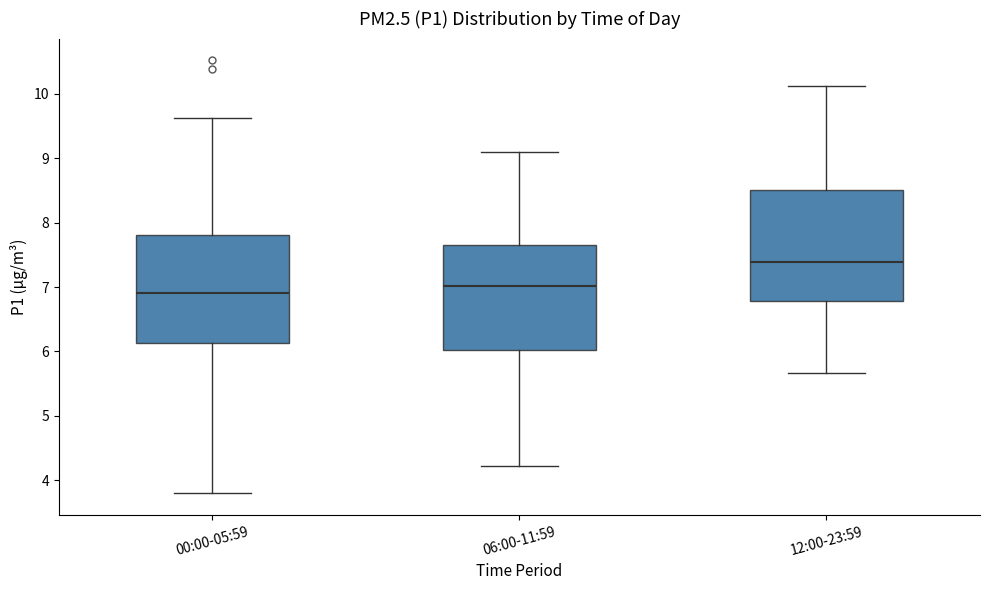

Which box has the lowest median line?

00:00-05:59